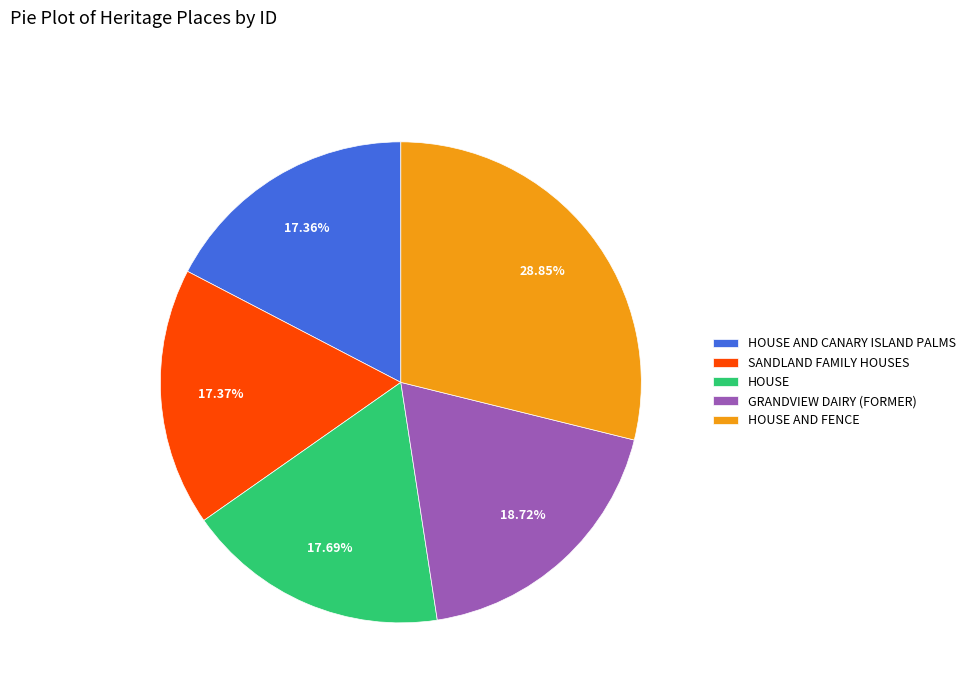

To the nearest percent, what is the difference between the largest and smallest slice percentages?

11%